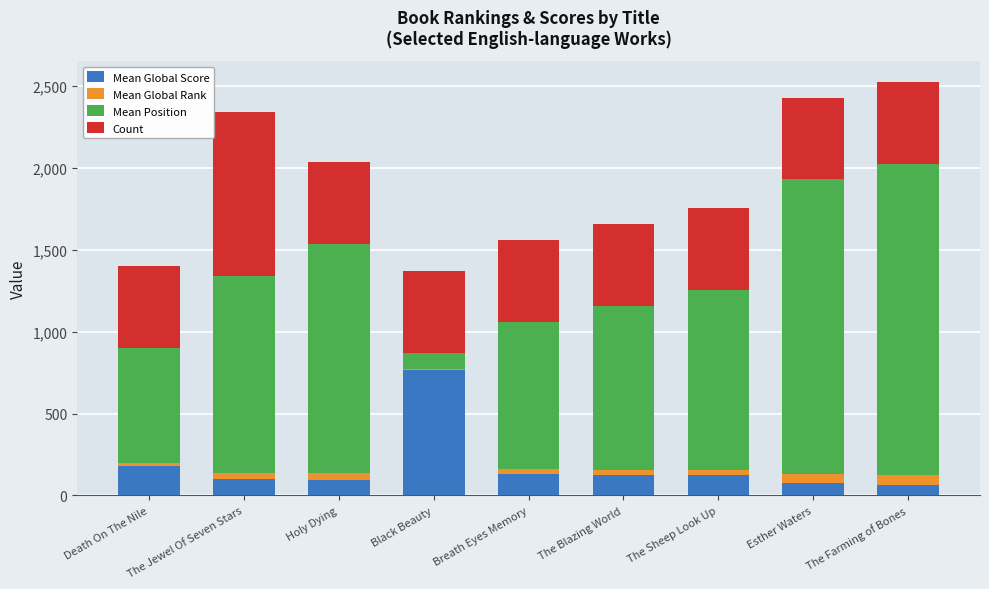

What are all the series names shown in the legend?

Mean Global Score, Mean Global Rank, Mean Position, Count